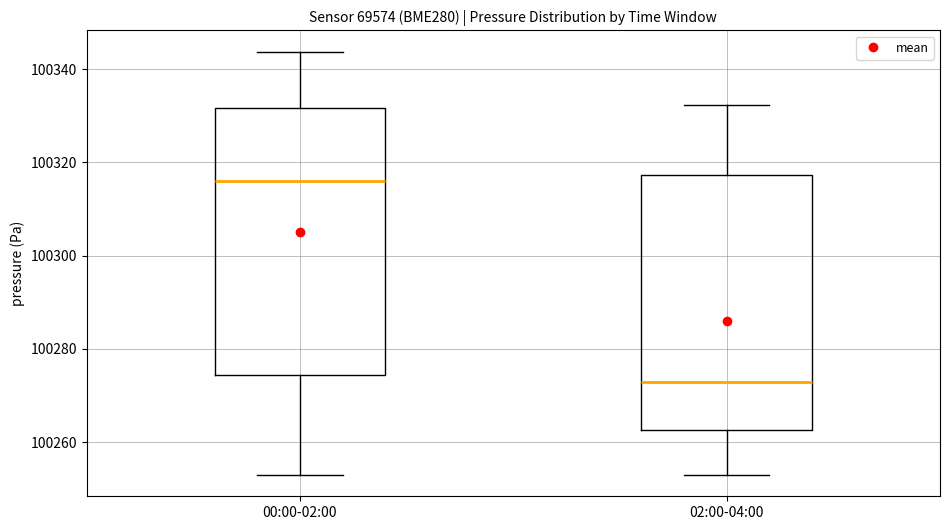

Comparing the boxes themselves (not the whiskers), which one is the tallest?

00:00-02:00